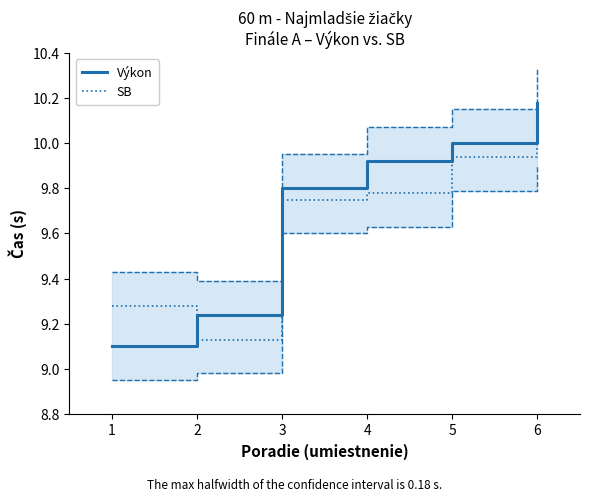

True or false: SB and Výkon intersect in this chart.

True